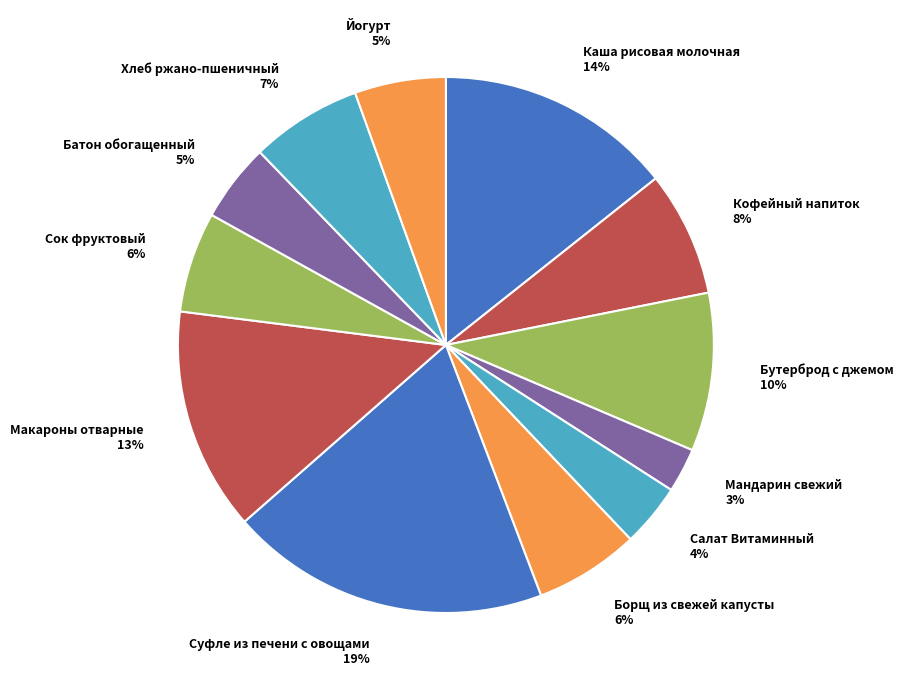

Is Салат Витаминный the majority of the pie?

No